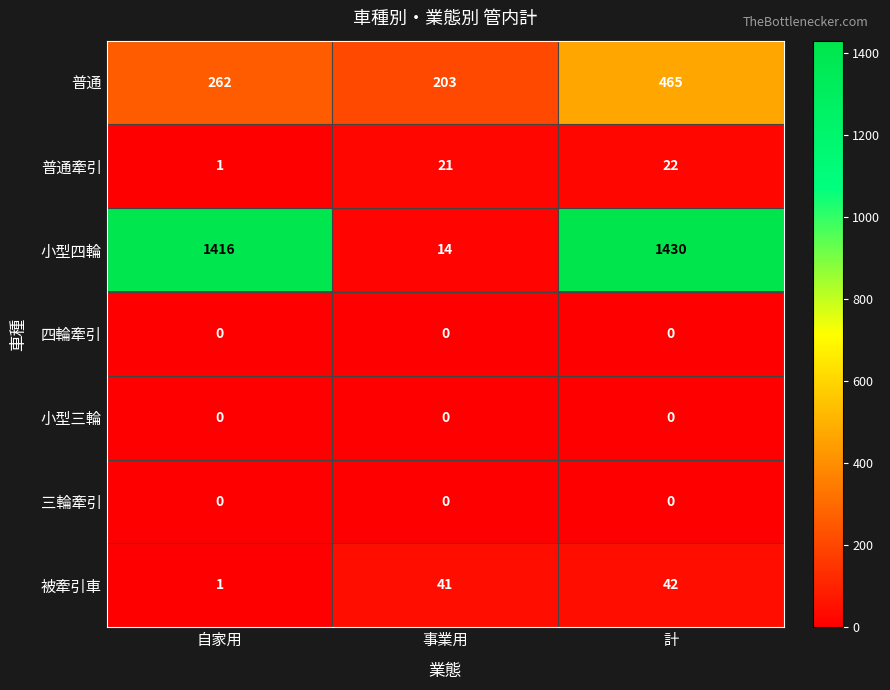

At which category does the chart reach its peak across all series?

計